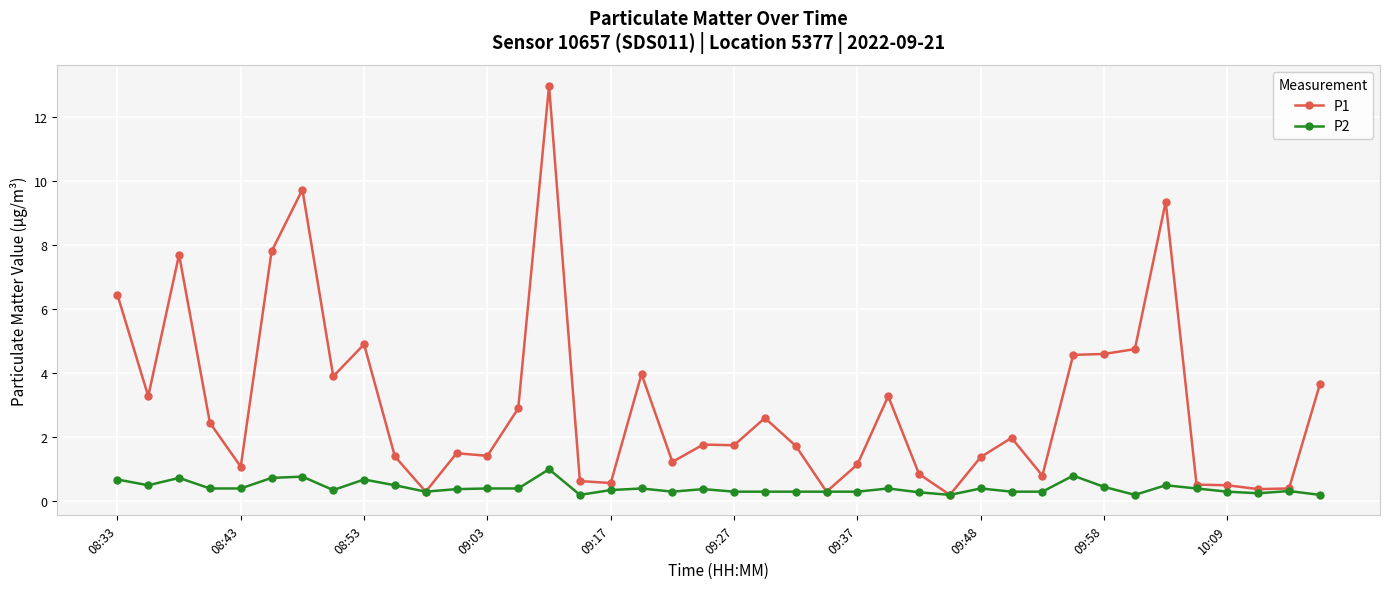

True or false: P1 has more than 0 interior local peaks.

True